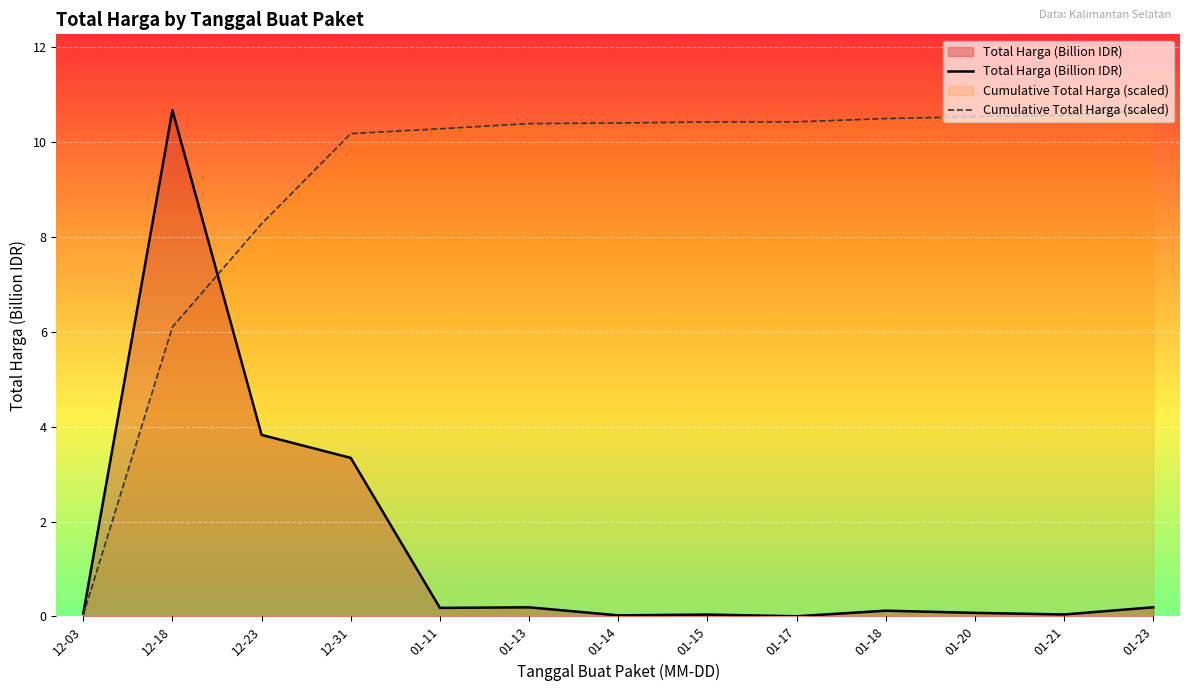

What is the average value of the Cumulative Total Harga (scaled) series?

9.1